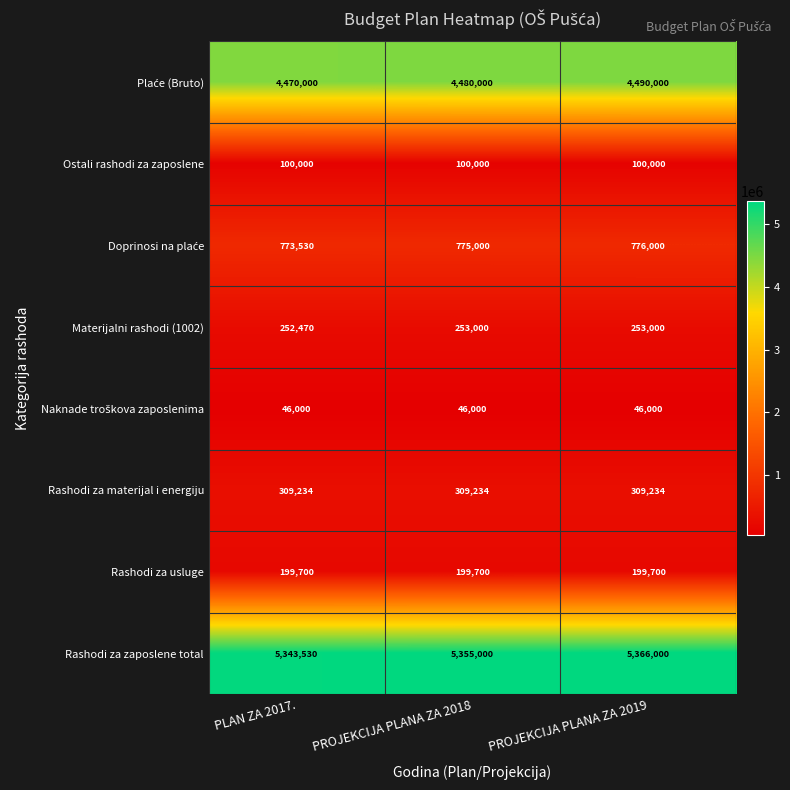

What is the smallest value displayed?

46000